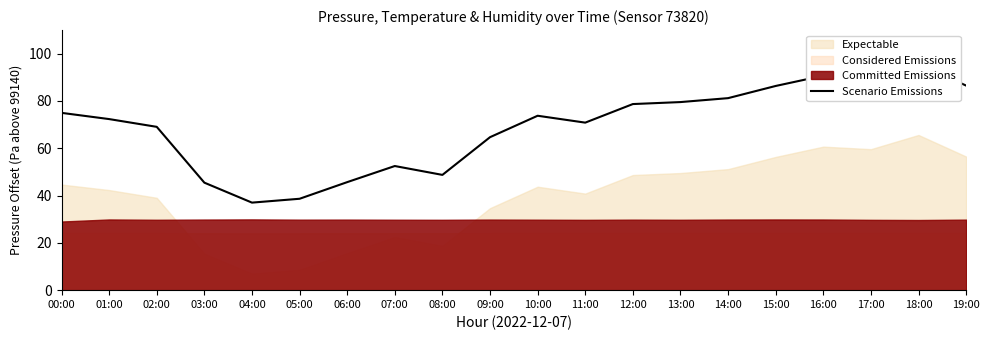

At which label does the data first exceed 73?

00:00